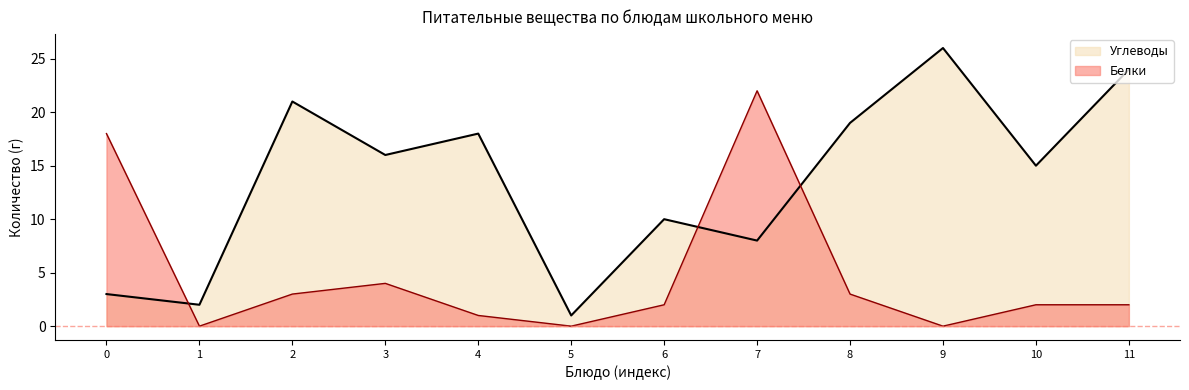

At how many categories does at least one series exceed 21?

3